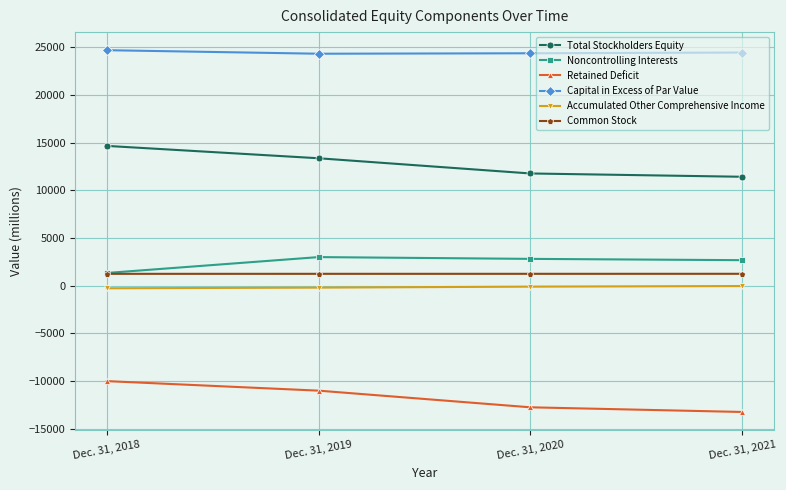

Is the value of Noncontrolling Interests at Dec. 31, 2018 greater than the value of Capital in Excess of Par Value at Dec. 31, 2021?

No